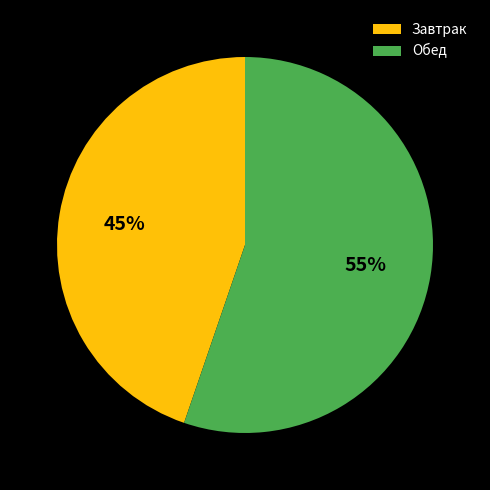

Count the number of slices in the pie.

2